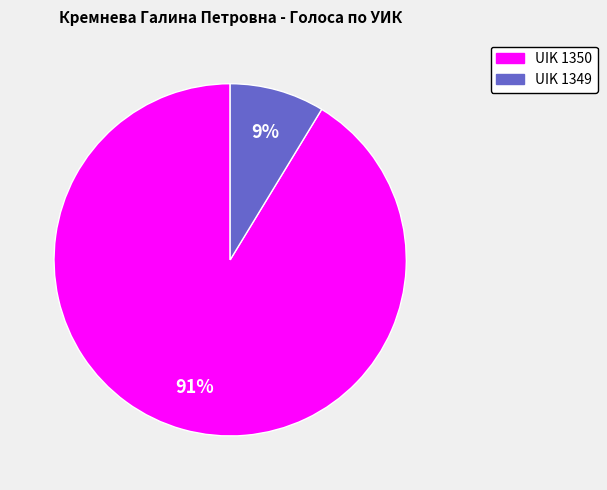

To the nearest percent, what percentage of the pie is UIK 1349?

9%